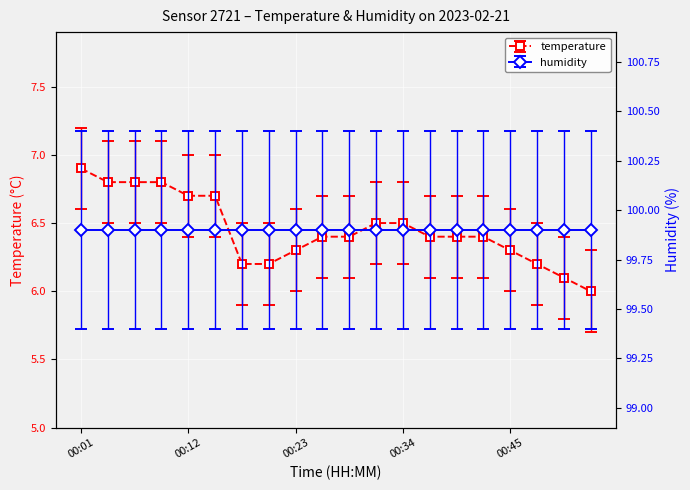

What is the smallest value displayed?

6.0